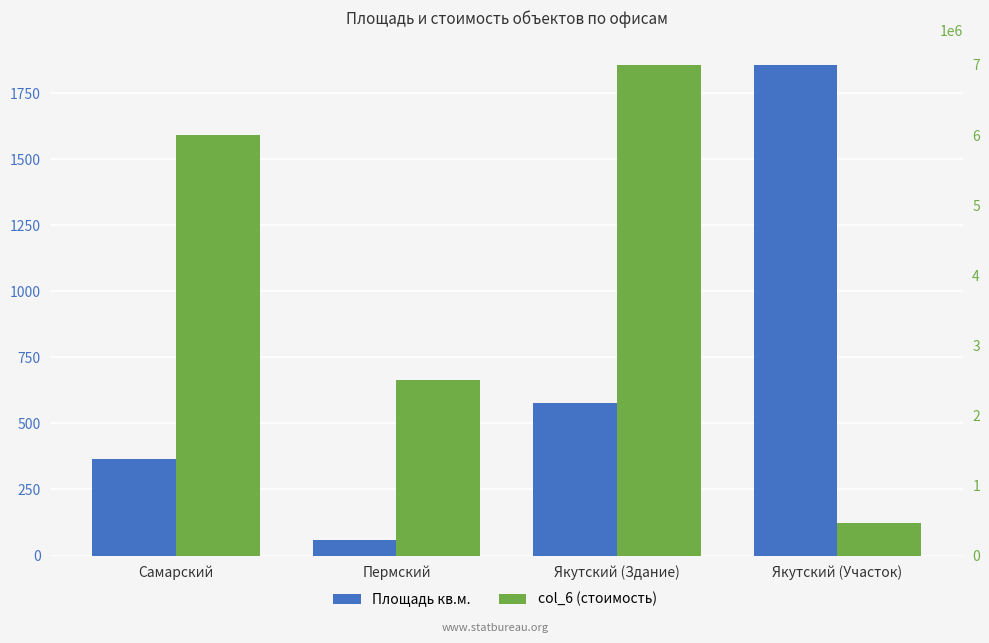

What is the value of the Площадь кв.м. bar at the 1st from the left?

365